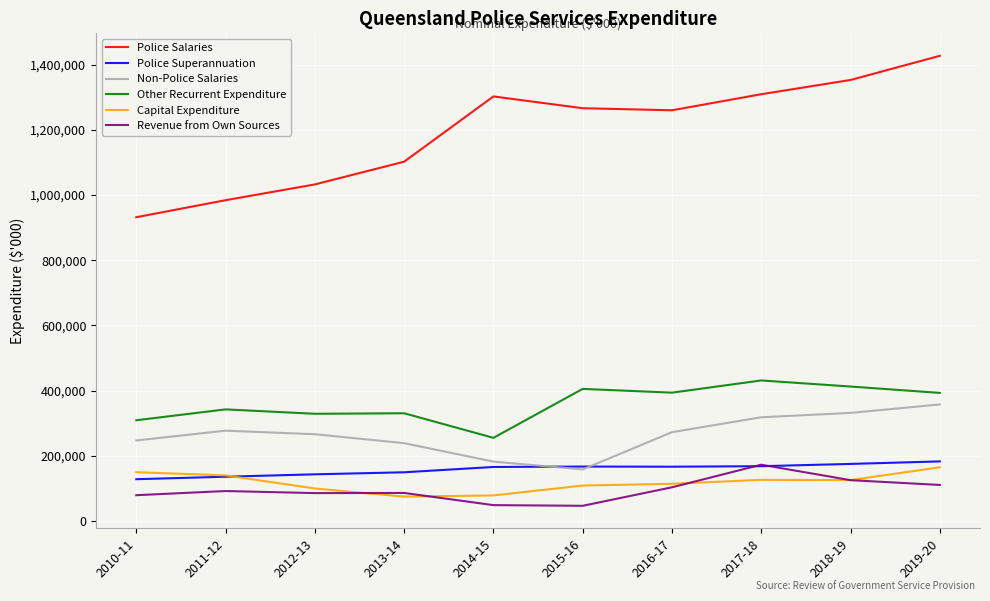

Count the number of categories in the chart.

10